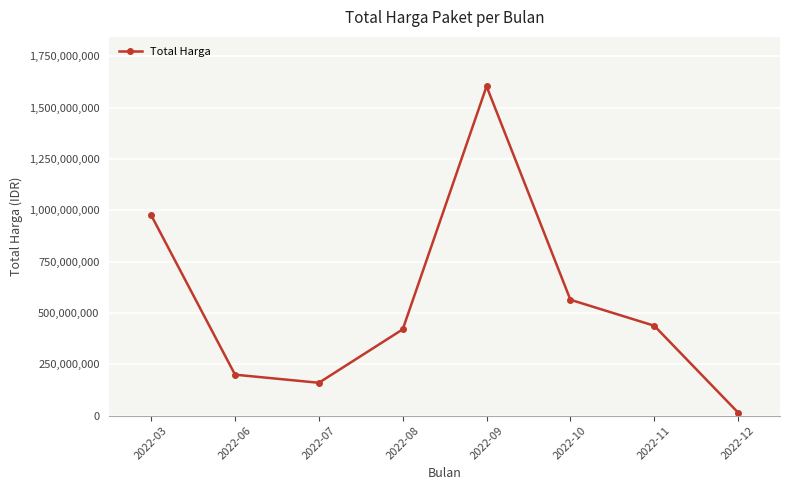

Reading right to left, transcribe all the data shown in this chart.

14750000	437660000	564171150	1604159000	420075000	159750000	199200000	975830025